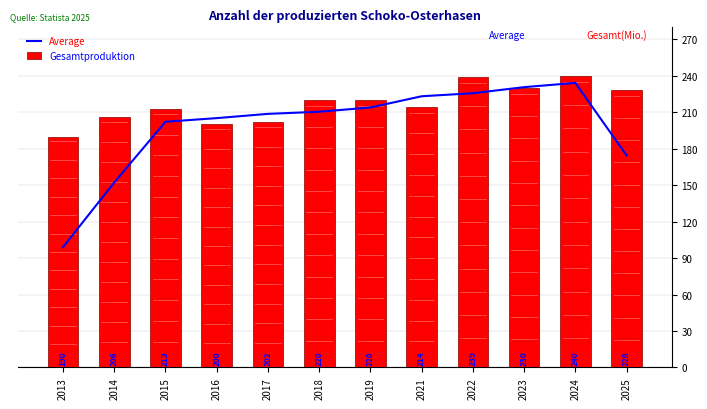

What is the value of the Gesamtproduktion bar at the 5th from the left?

202